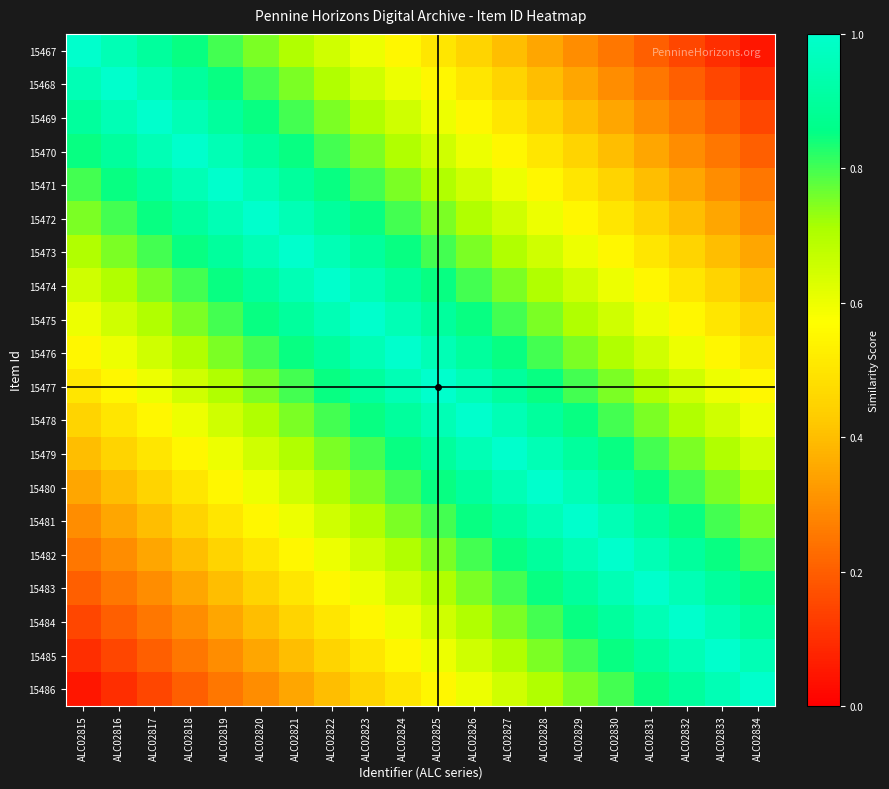

What is the spread (max minus min) of values at ALC02834?

0.9